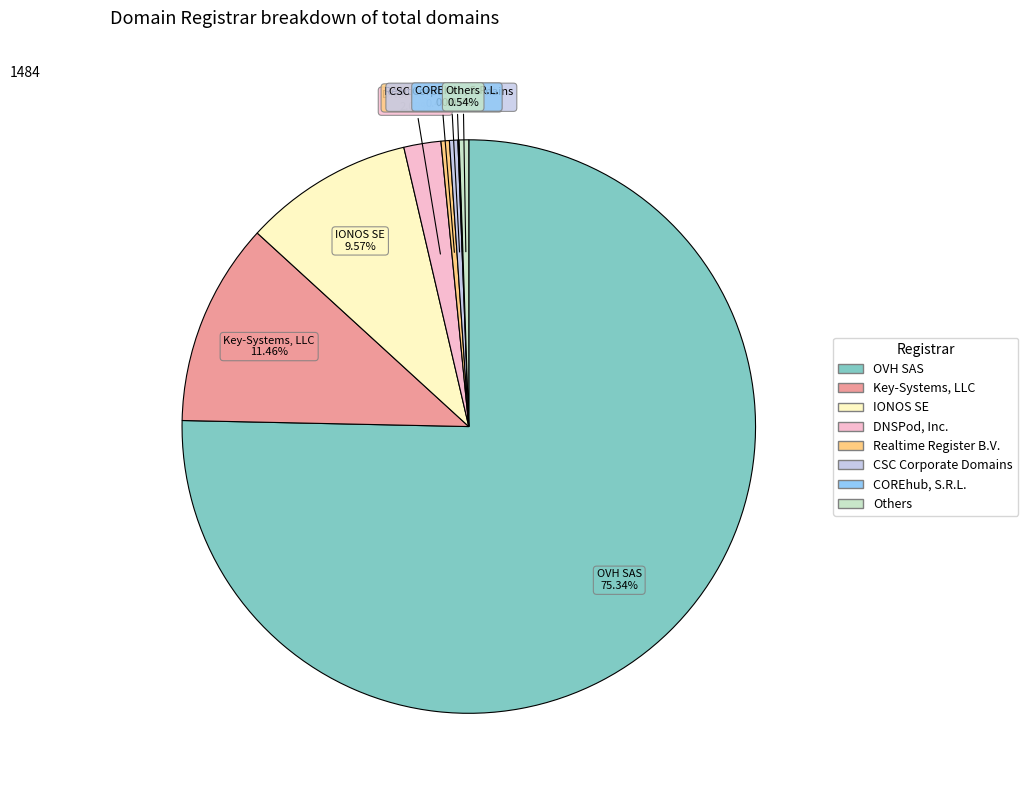

Is there any slice that represents more than half of the pie?

Yes